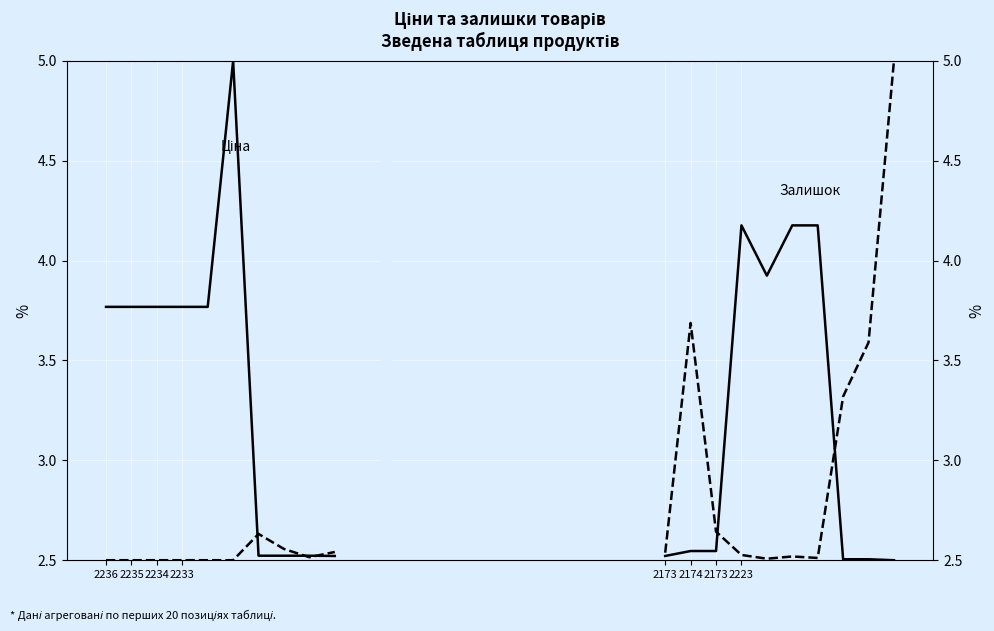

How many distinct data groups are displayed?

2